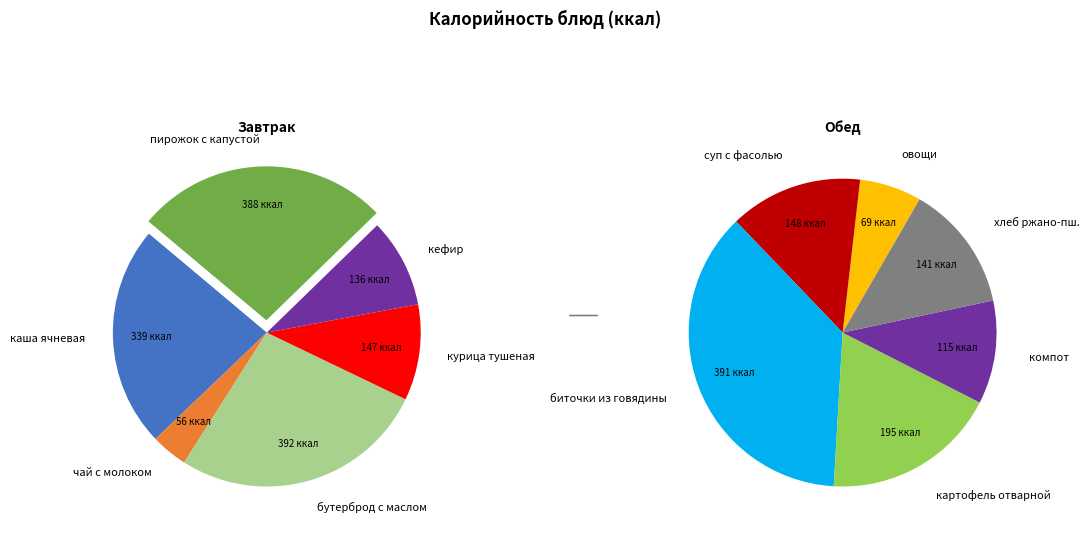

Which has a higher value, суп с фасолью or бутерброд с маслом?

бутерброд с маслом